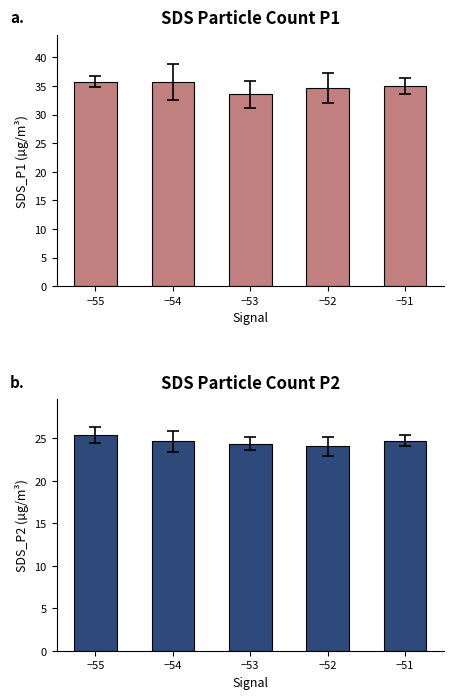

What is the smallest value displayed?

24.0